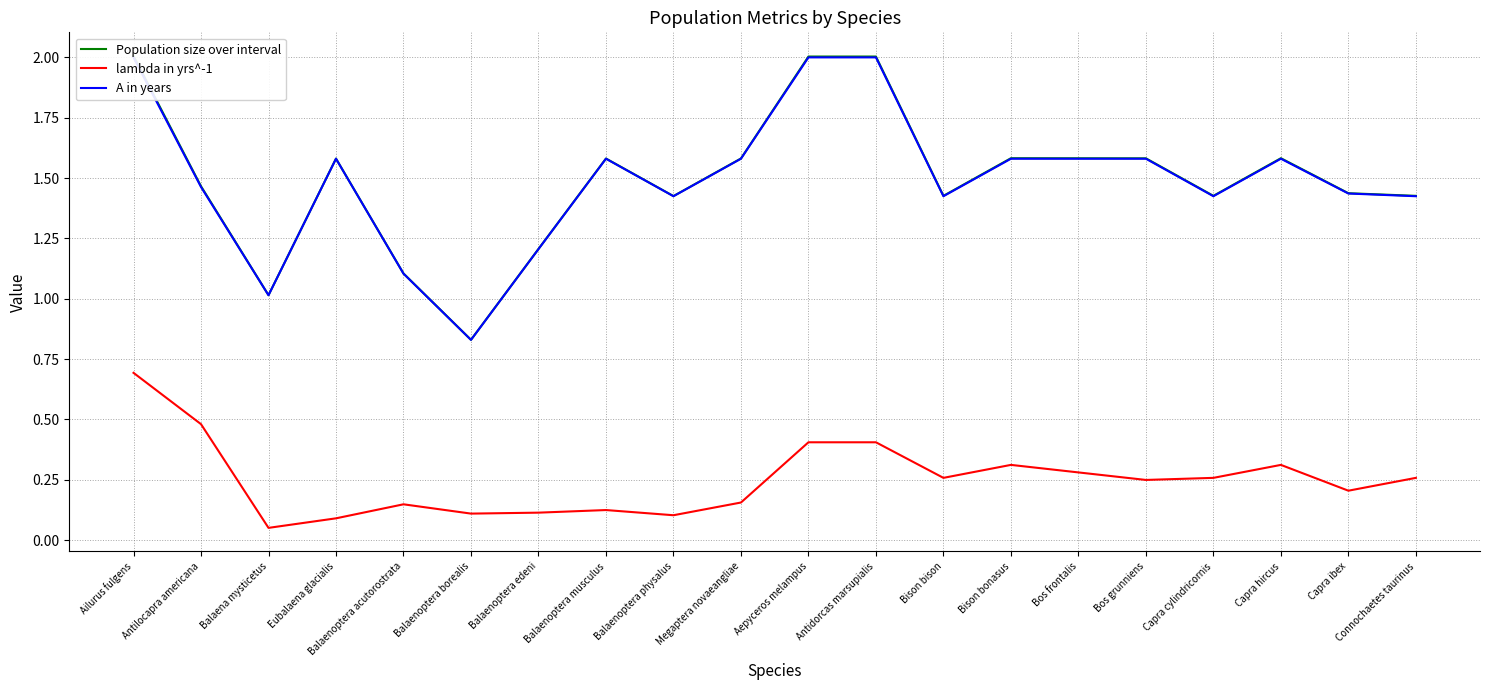

At which category is the sum across all series the highest?

Ailurus fulgens